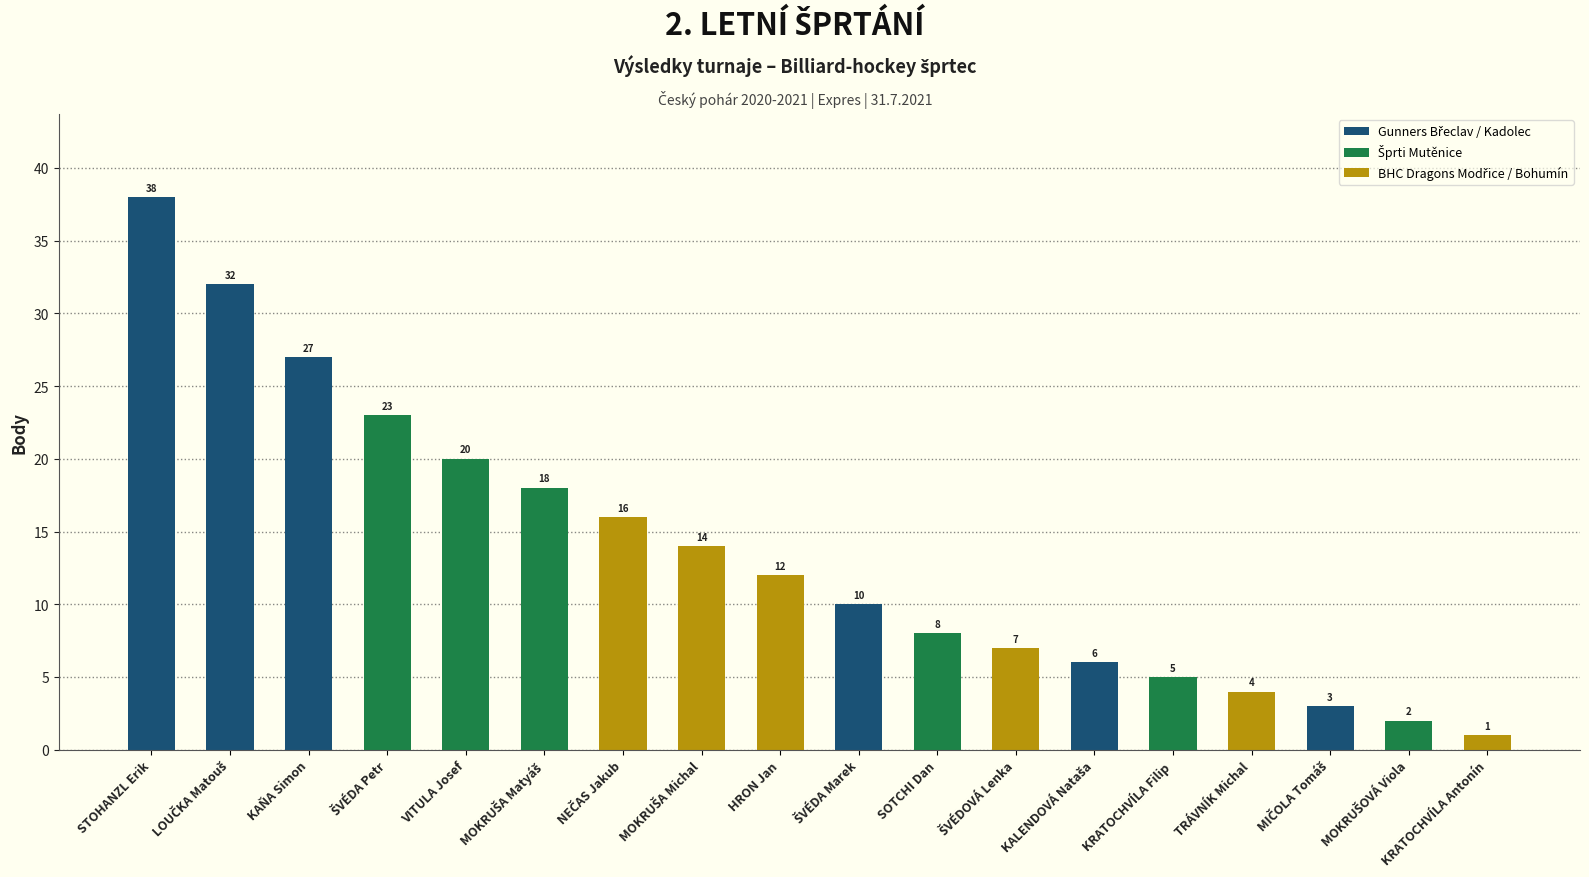

Does the chart contain stacked bars?

No